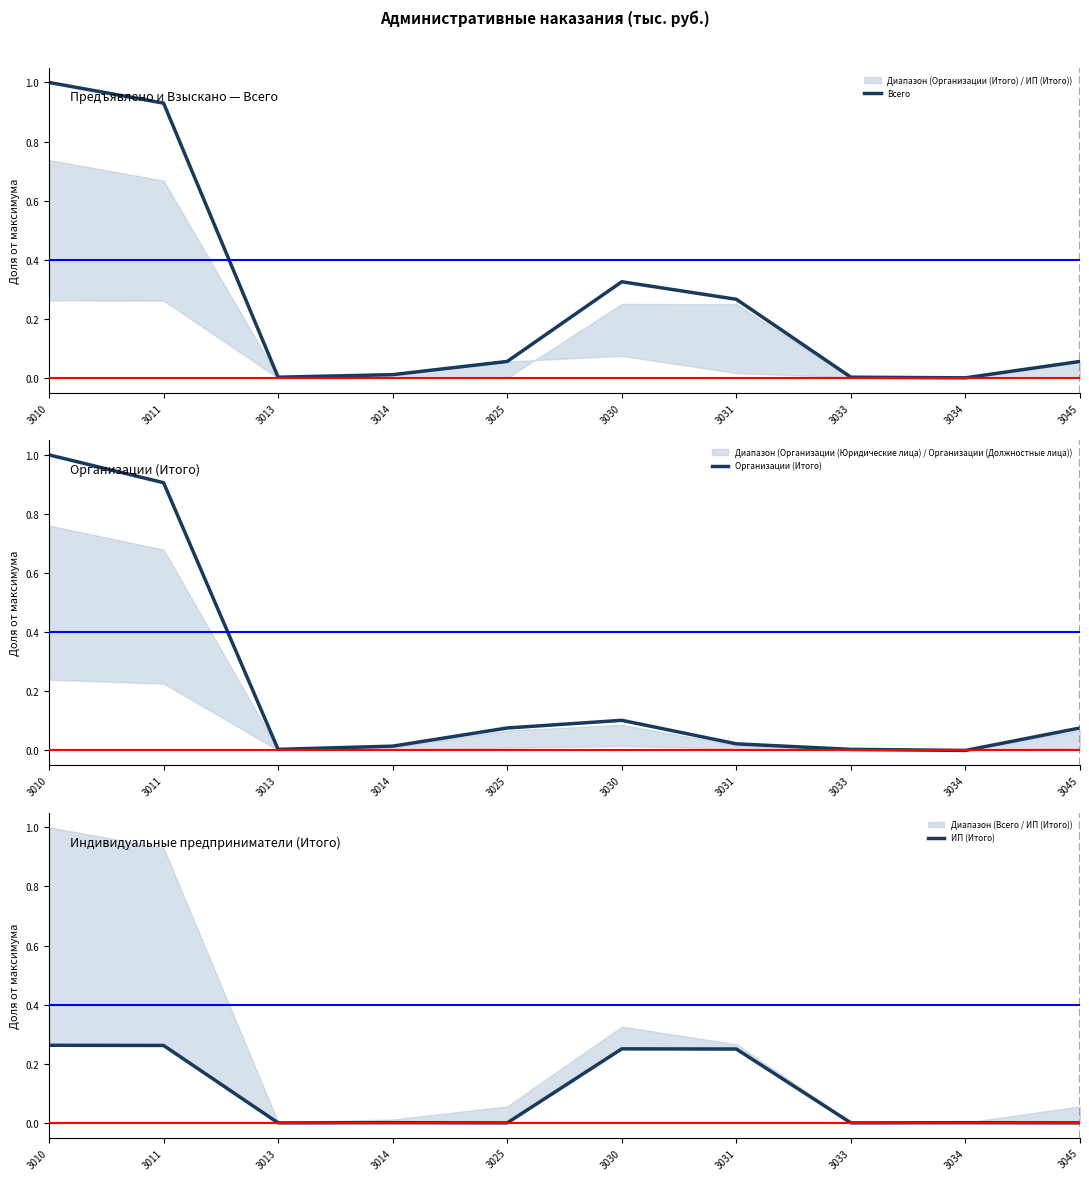

What is the difference between the Организации (Итого) values at 3011 and 3045?

0.8